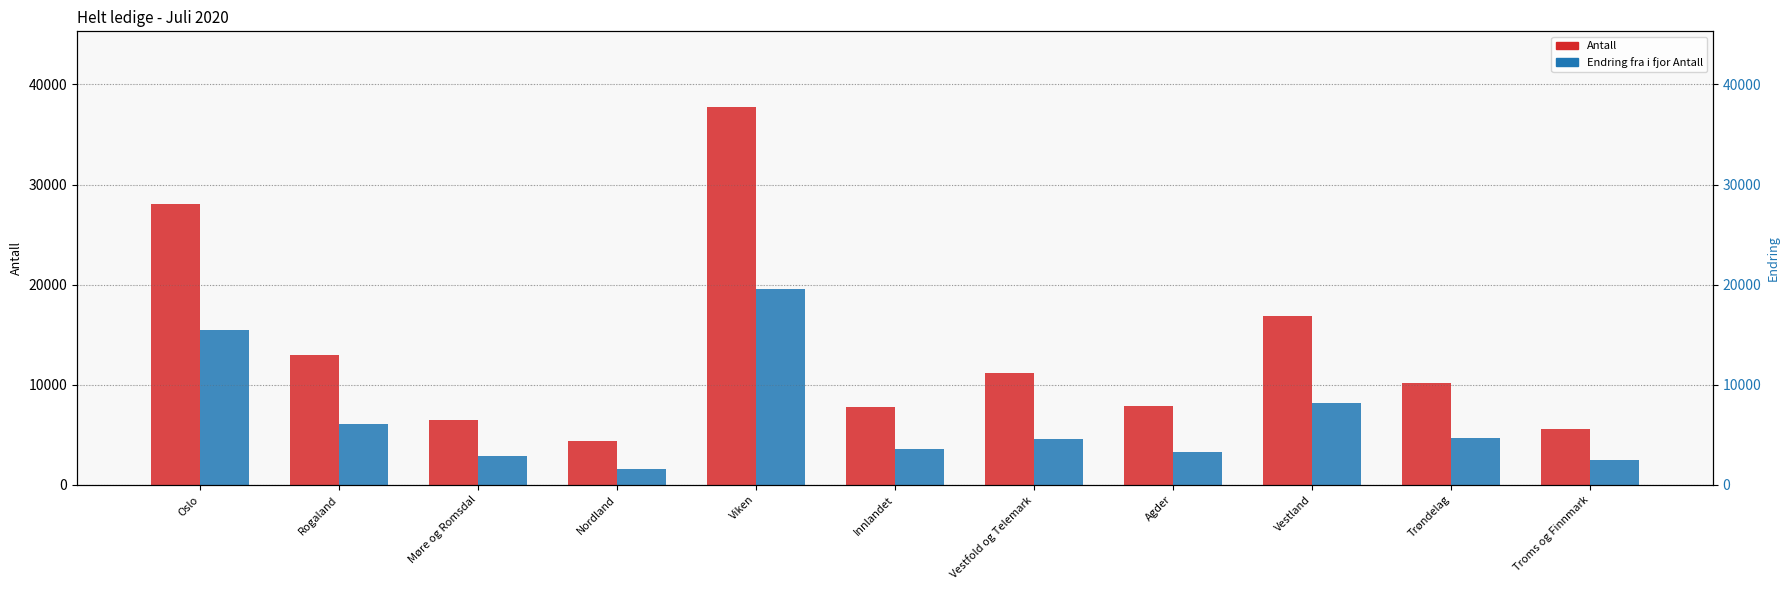

At which category does the chart reach its minimum across all series?

Nordland